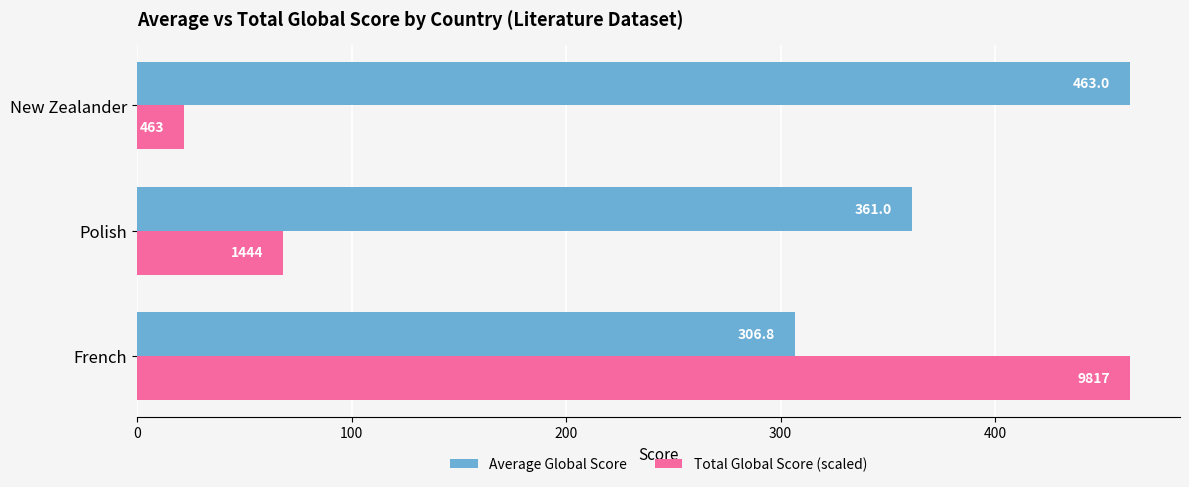

What is the minimum value shown in the chart?

21.8